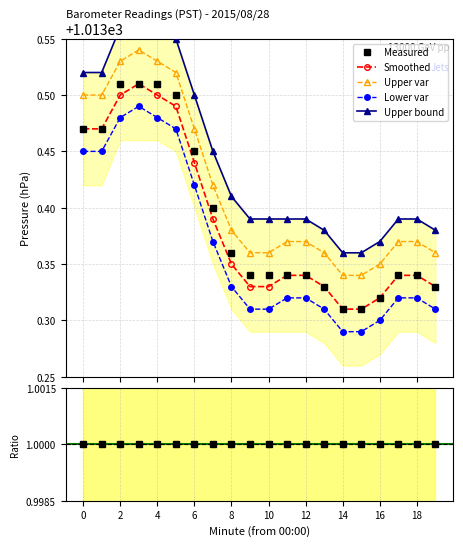

True or false: Upper var and Measured intersect in this chart.

False